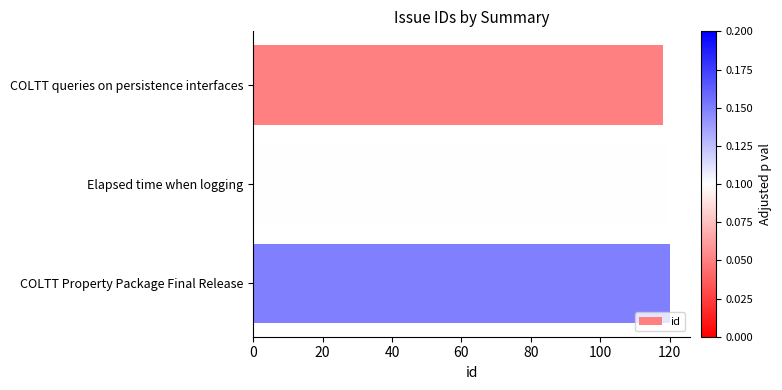

How many bars are there in total?

3